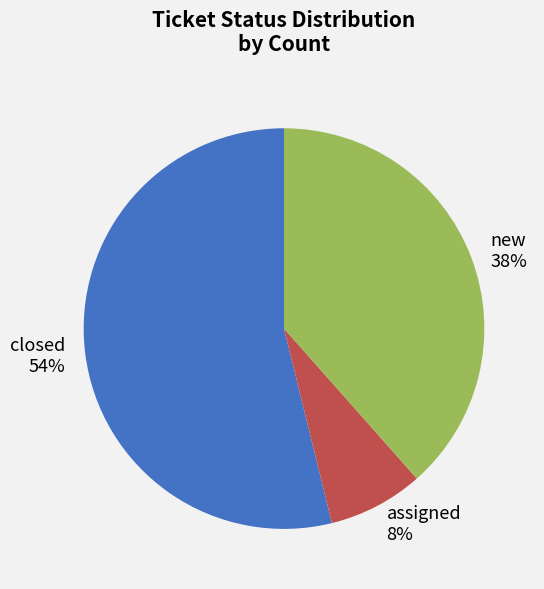

To the nearest percent, what is the average slice percentage?

33%